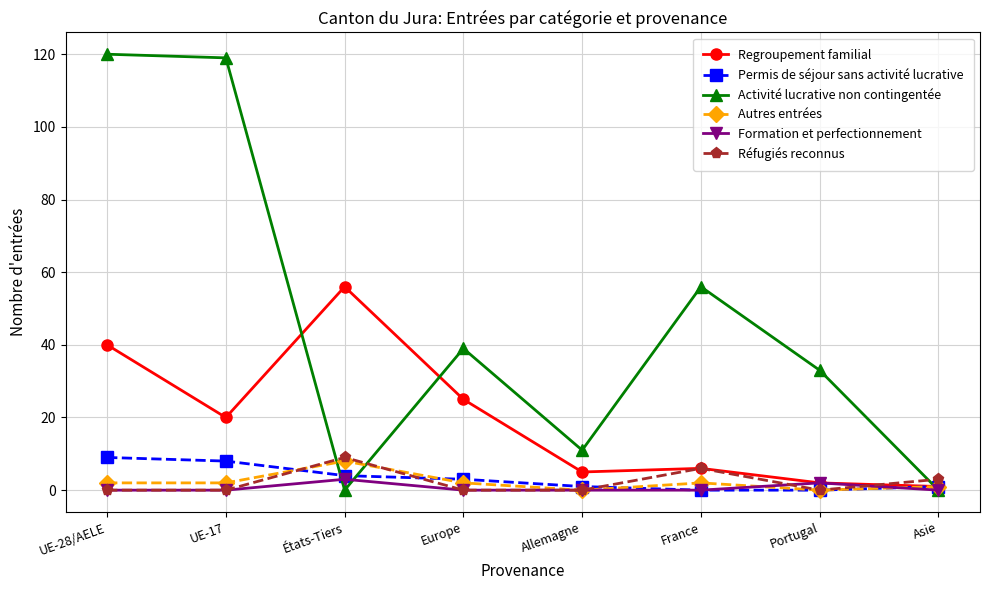

The Autres entrées series shows 0 at Portugal. True or false?

True